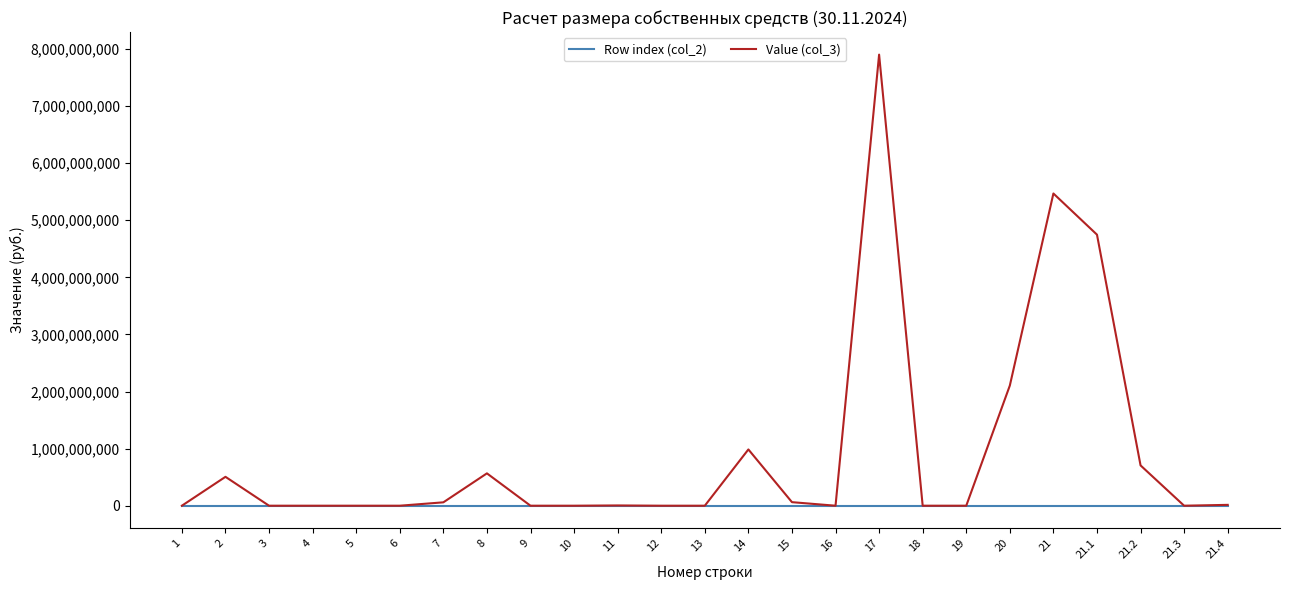

List the series in order of their peak value, lowest first.

Row index (col_2), Value (col_3)